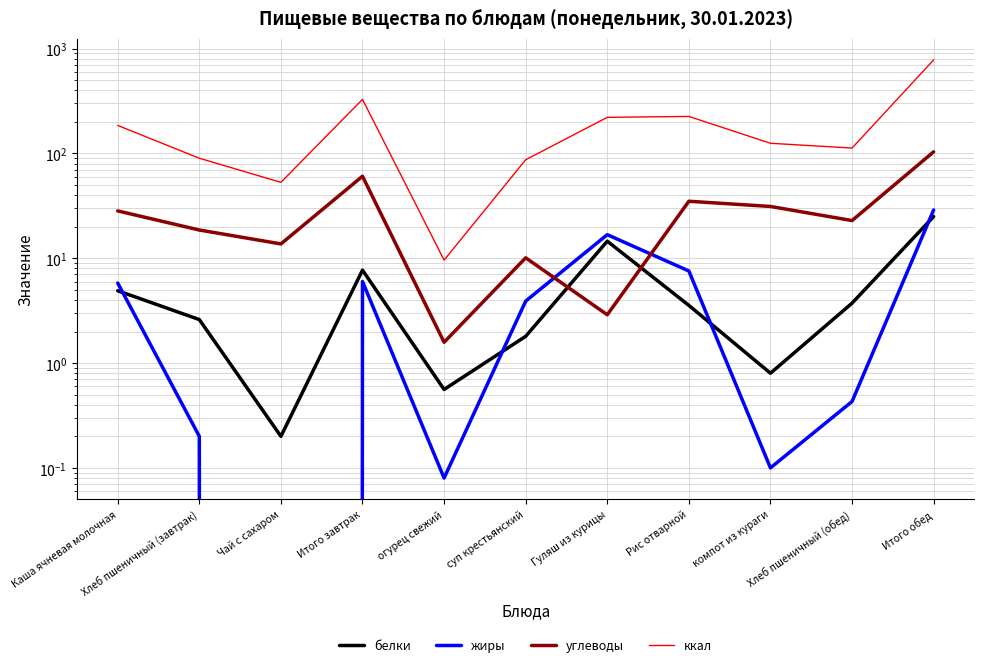

Which series has the largest range (max minus min)?

ккал